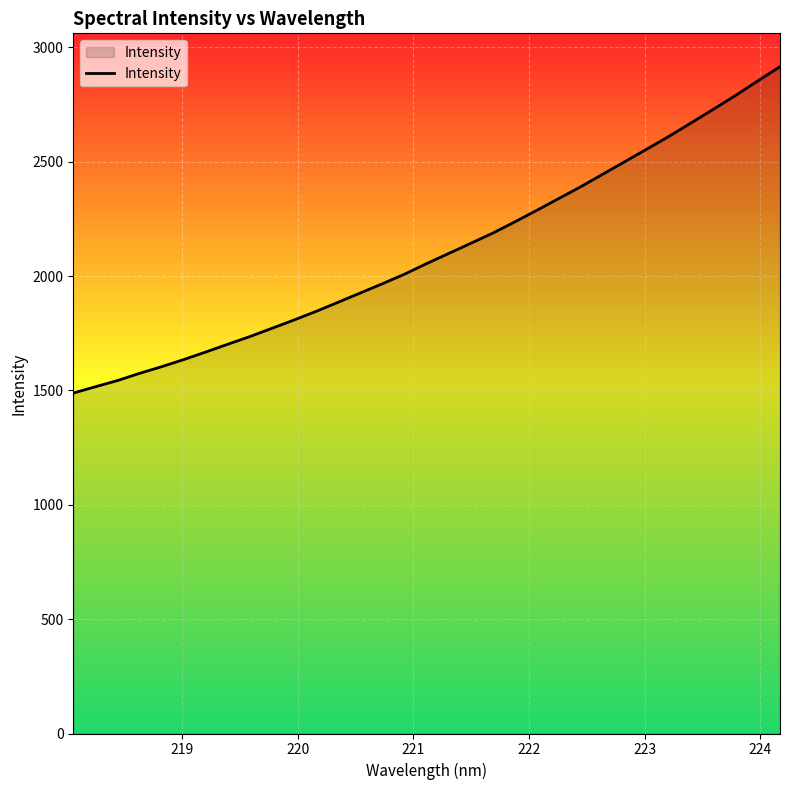

What is the minimum value shown in the chart?

1488.2